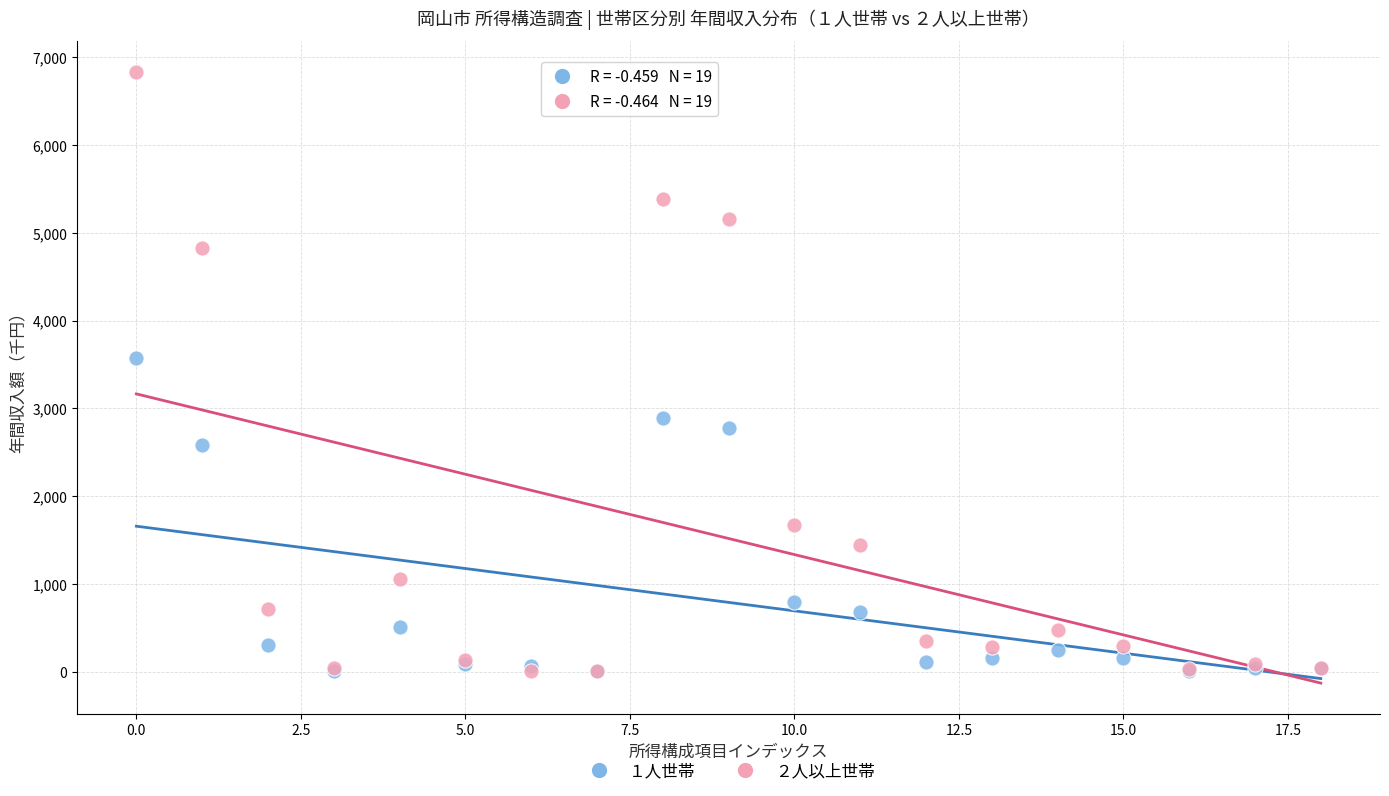

Across all series, what Y value is closest to 3418?

3570